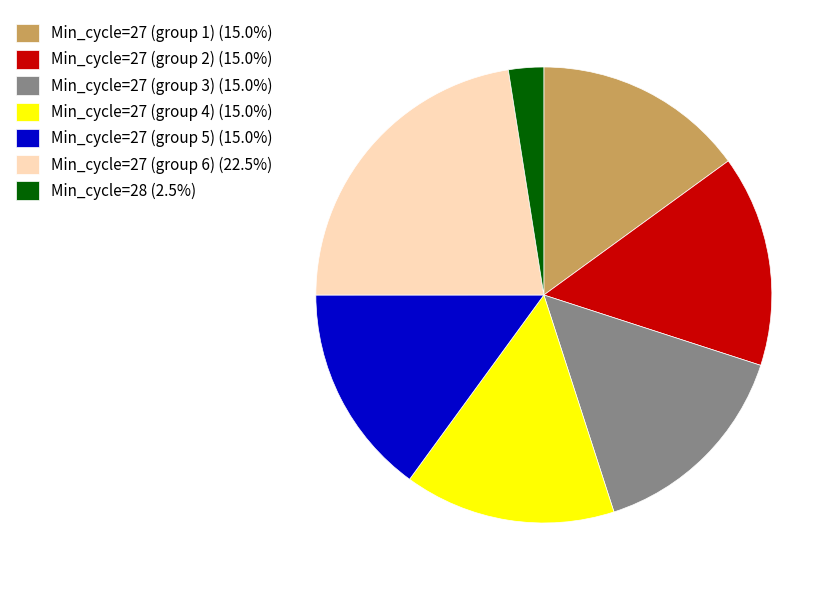

Does Min_cycle=27 (group 3) (15.0%) represent more than half of the total?

No